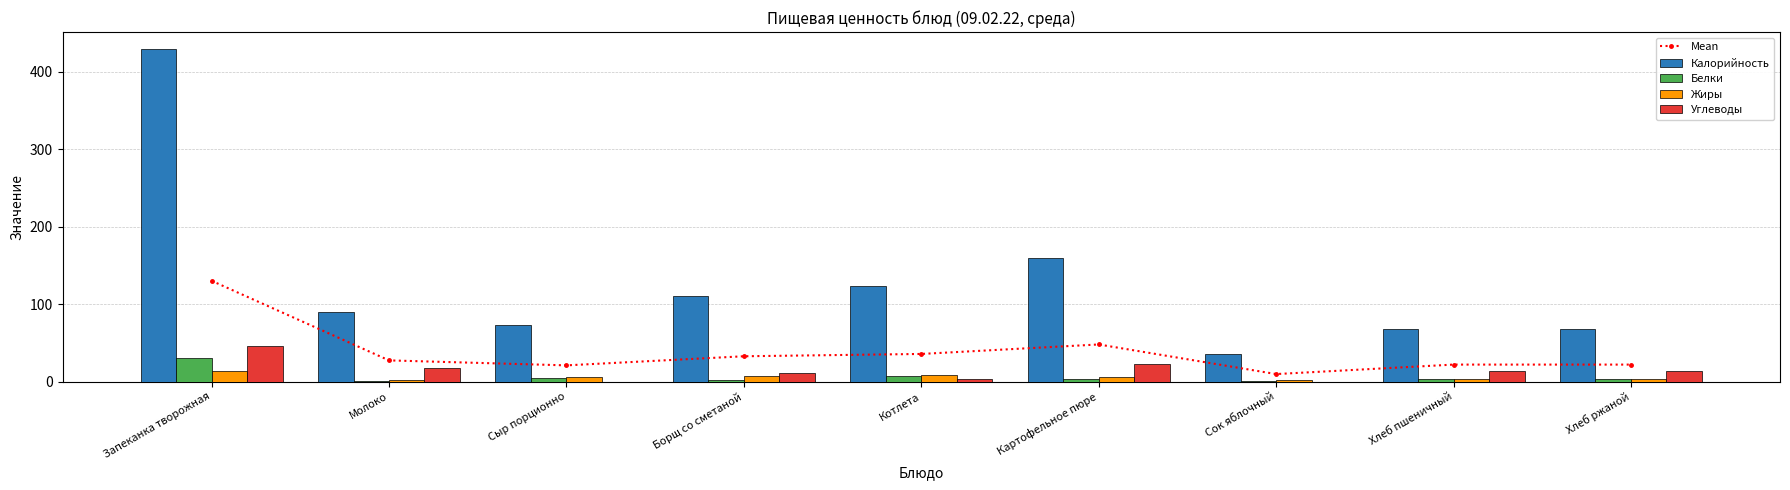

What is the lowest value of the Калорийность series?

36.0